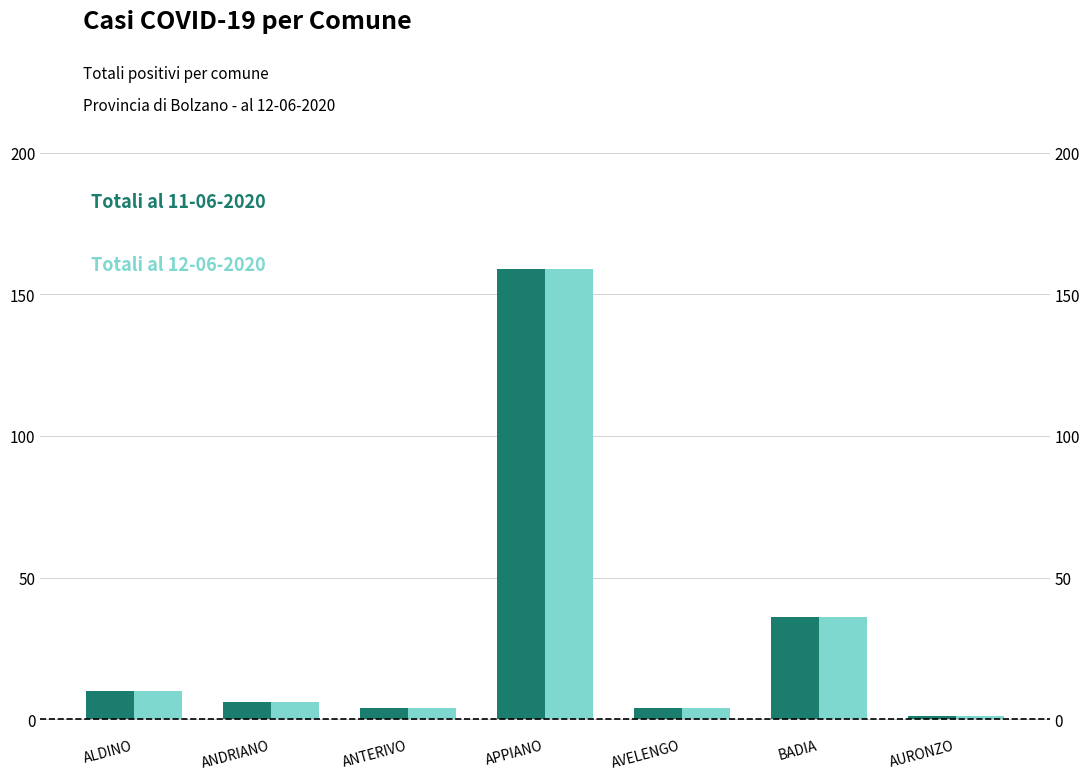

Are the bars horizontal?

No